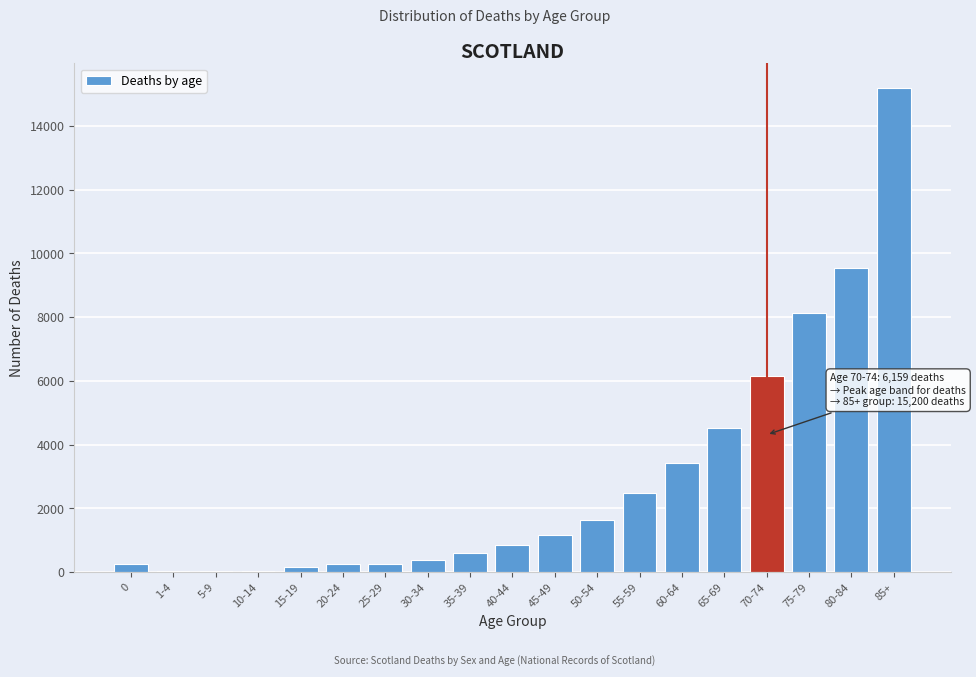

Between 45-49 and 85+, which is larger?

85+